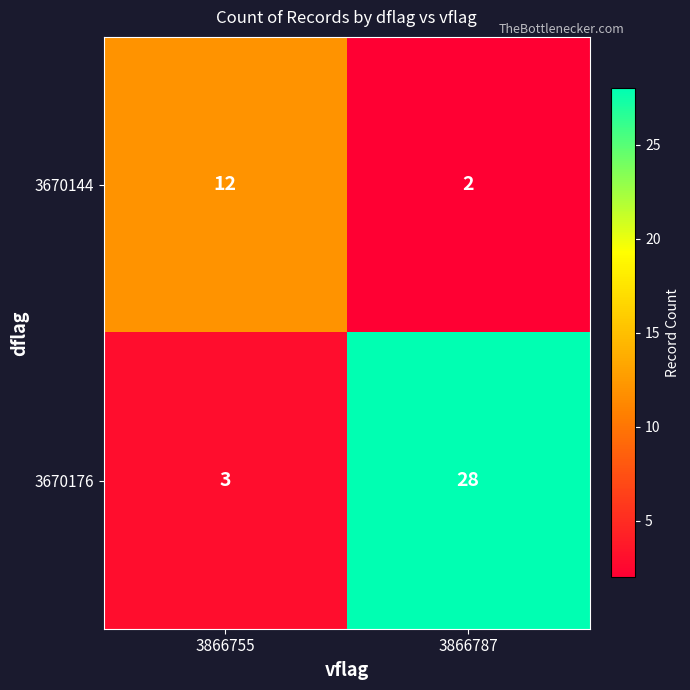

List the series in order of their peak value, highest first.

3670176, 3670144